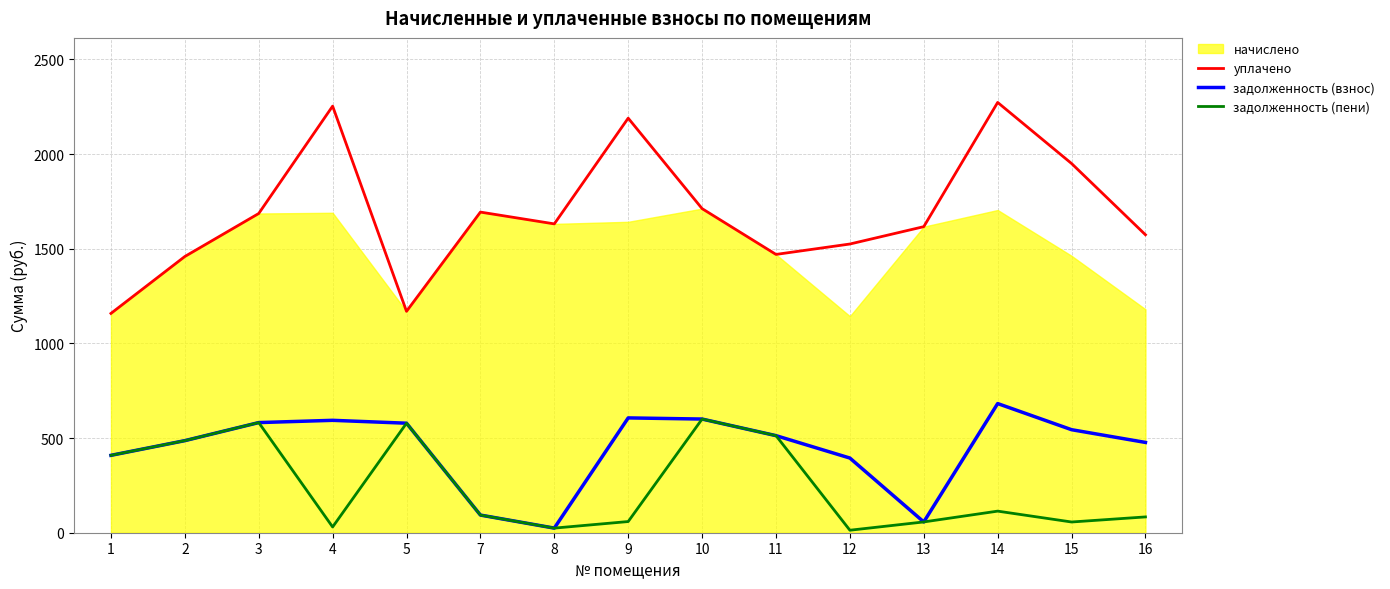

What is the minimum value for задолженность (взнос)?

24.4